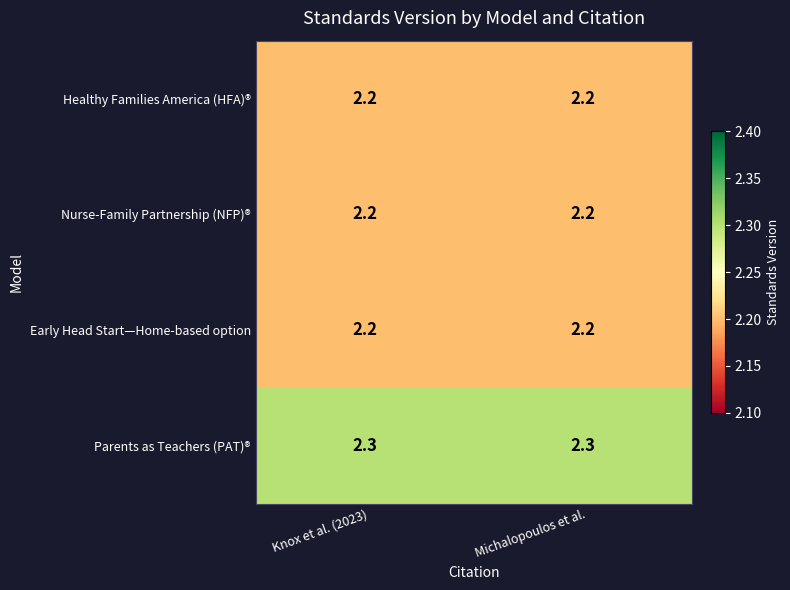

What is the maximum value for Healthy Families America (HFA)®?

2.2